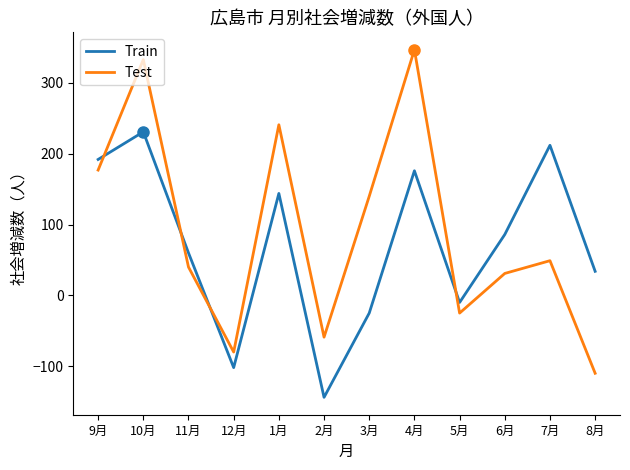

What is the minimum value shown in the chart?

-144